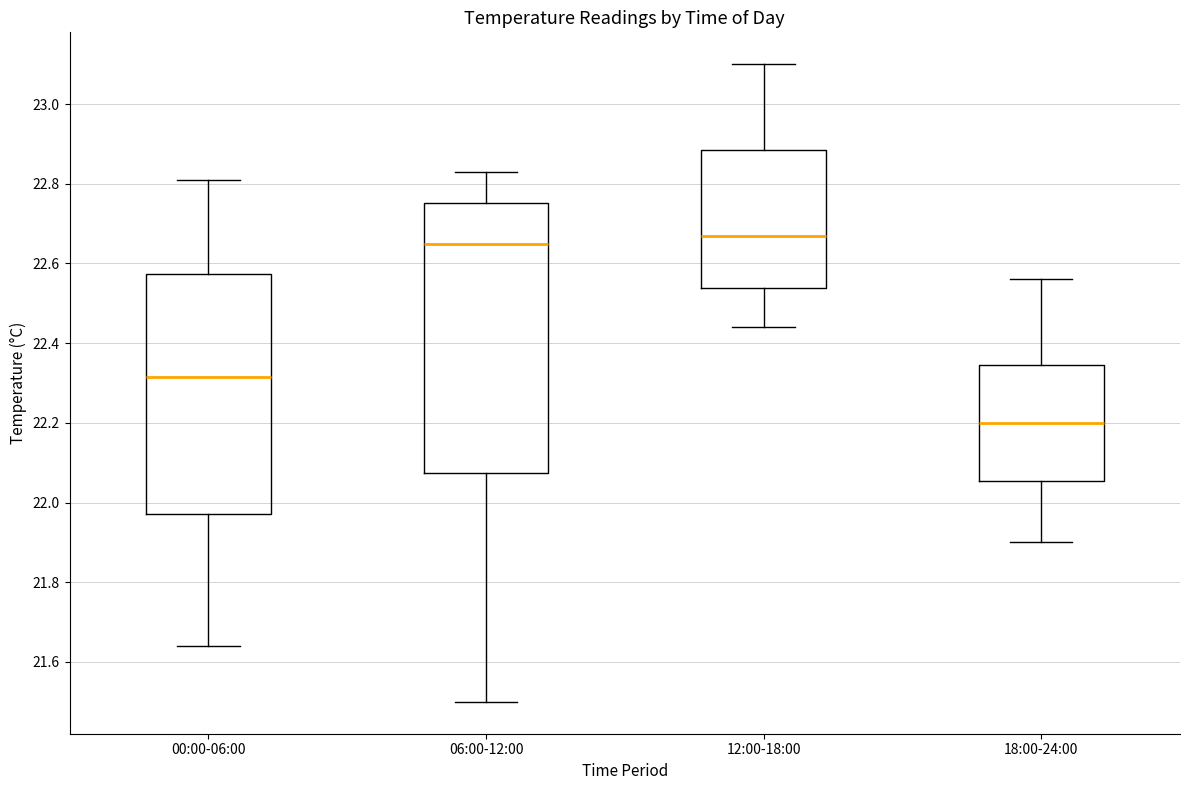

Comparing the boxes themselves (not the whiskers), which one is the tallest?

06:00-12:00